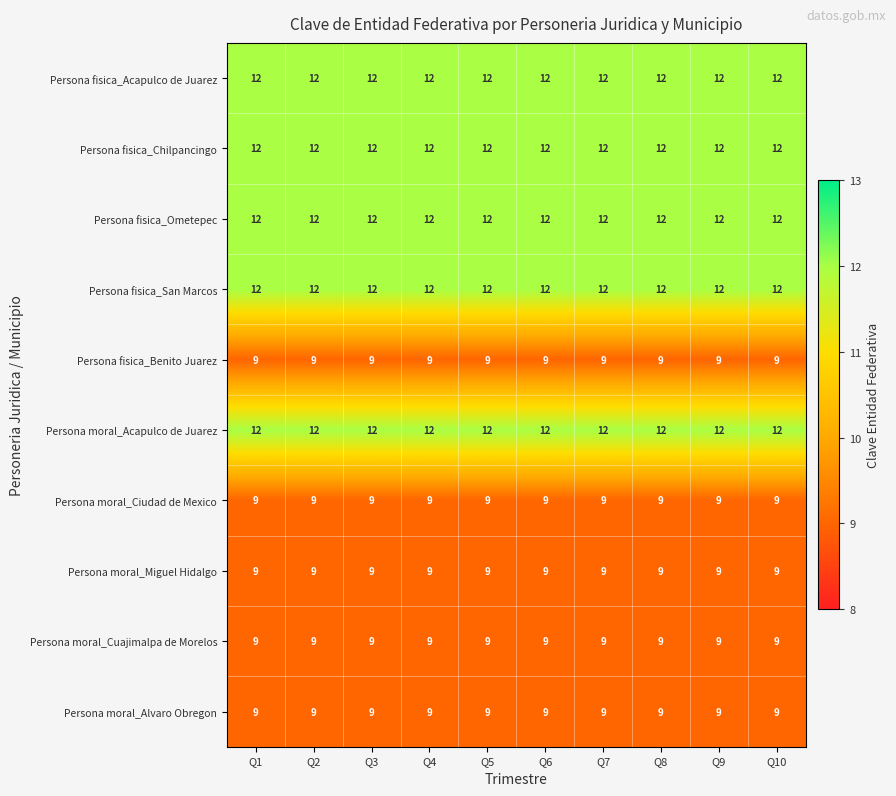

What is the average value of the Persona fisica_Ometepec series?

12